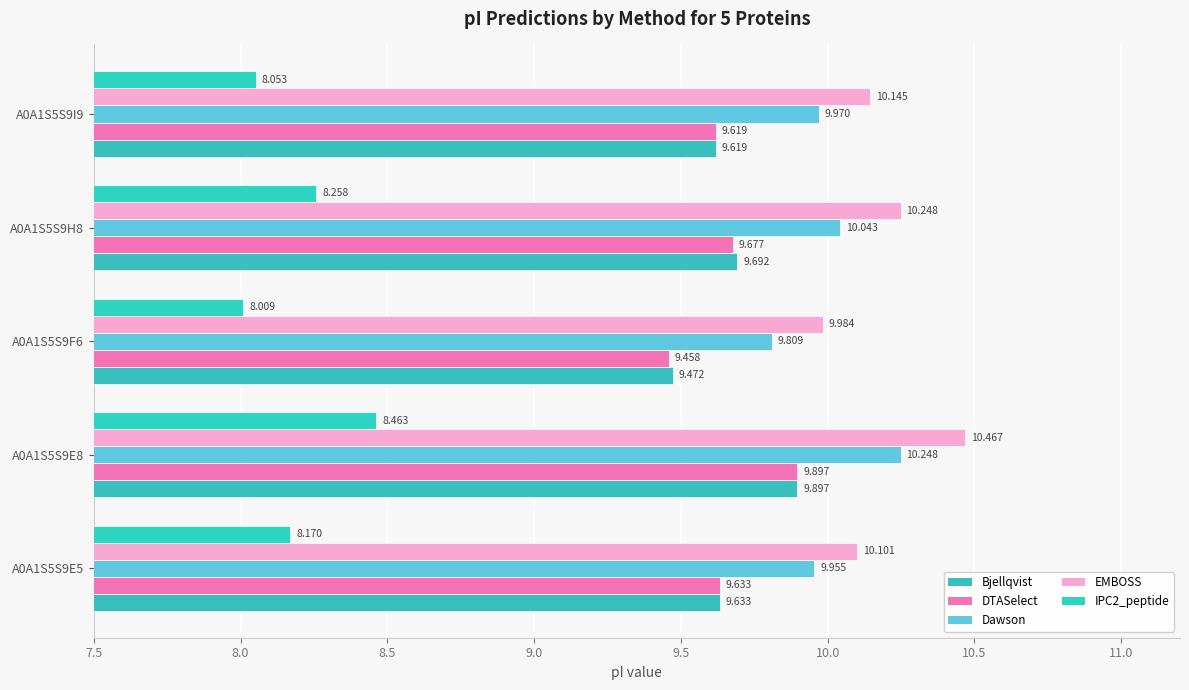

How many data points does each series have?

5